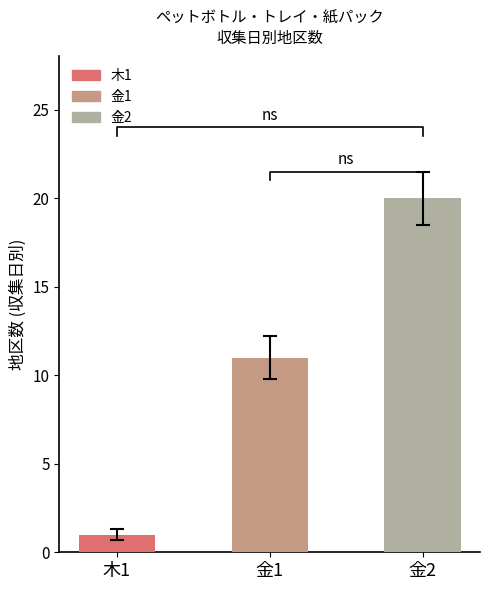

True or false: the data shows 1 at 木2.

False